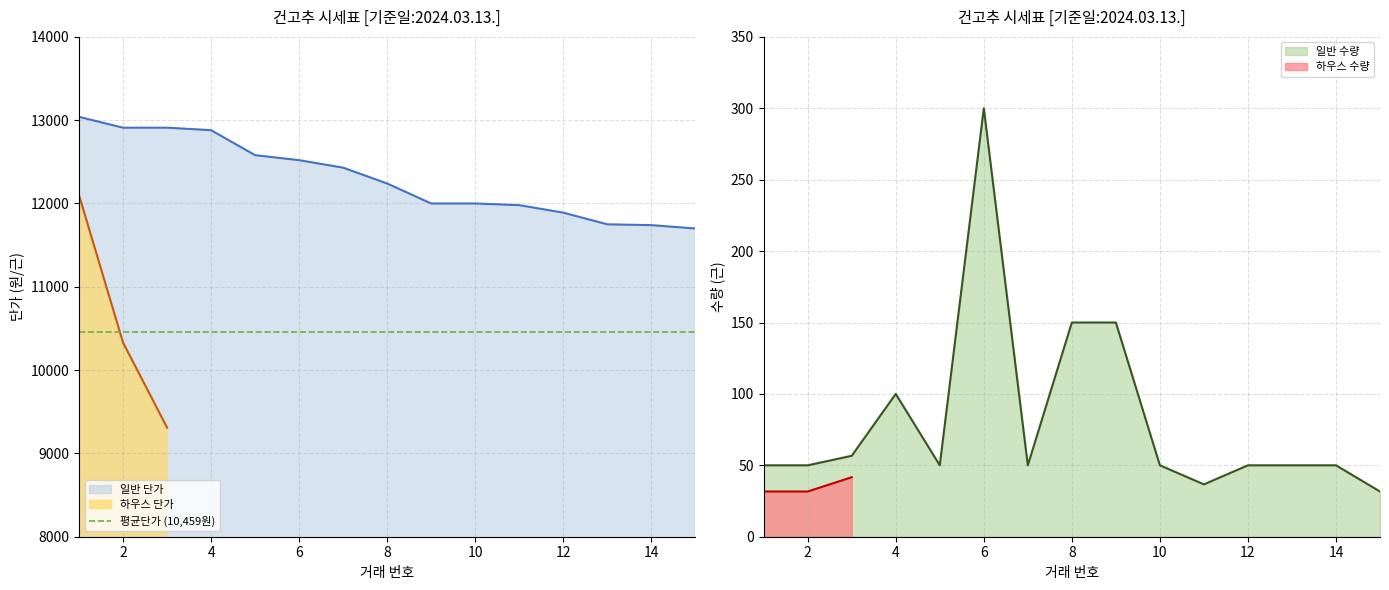

What is the maximum value for 하우스 단가?

12100